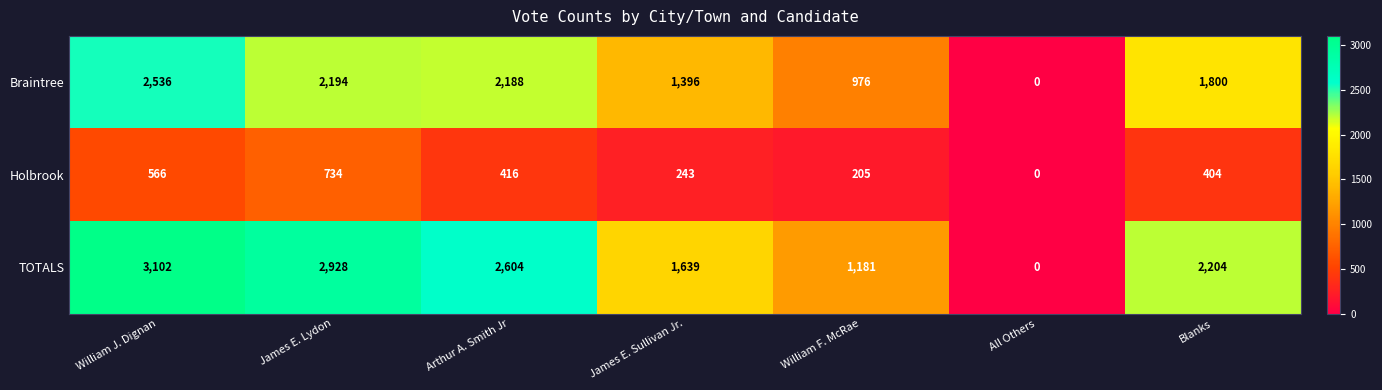

Which series changed the most between Arthur A. Smith Jr and William F. McRae?

TOTALS